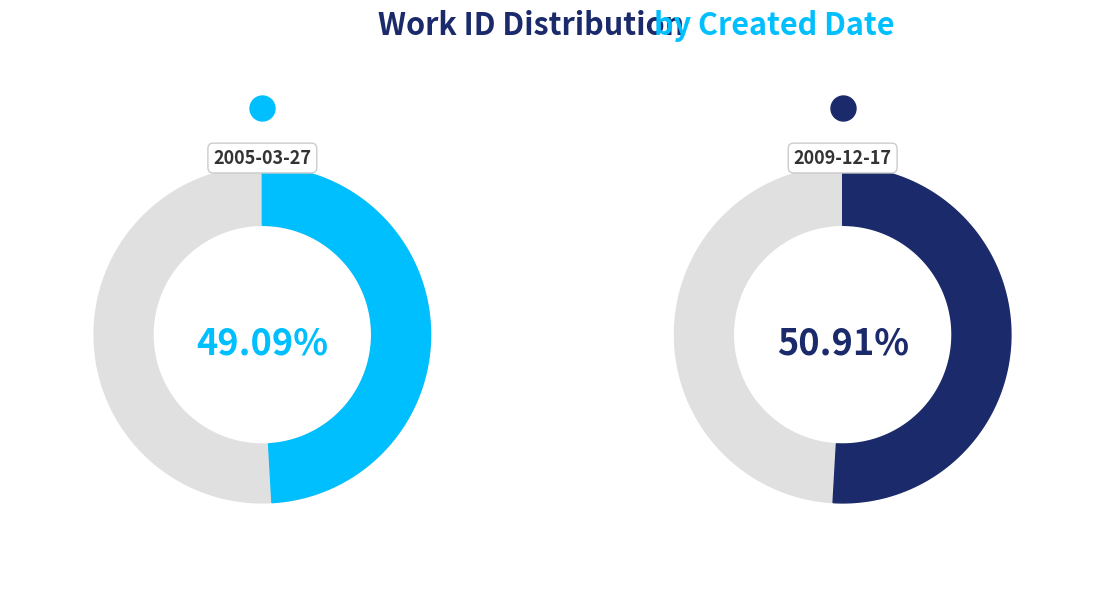

Does 2005-03-27 represent more than half of the total?

No